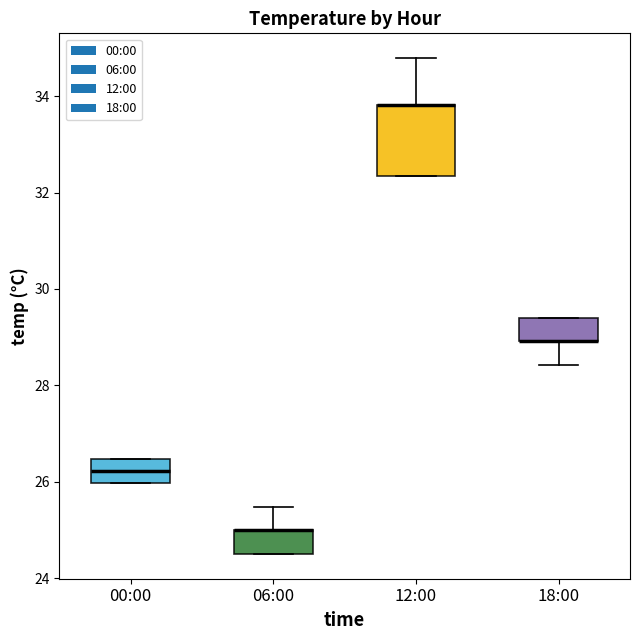

Reading left to right, transcribe this box plot: for each box, give where its median line is, the range the box spans, and where its two whiskers end, as read against the y-axis. The values are not printed on the chart, so give them approximately, as read against the axis.

00:00: median 26.2, box 26.0 to 26.4, whiskers 26.0 to 26.4
06:00: median 25.0 (drawn on the box's upper edge), box 24.6 to 25.0, whiskers 24.6 to 25.4
12:00: median 33.8 (drawn on the box's upper edge), box 32.4 to 33.8, whiskers 32.4 to 34.8
18:00: median 29.0 (drawn on the box's lower edge), box 29.0 to 29.4, whiskers 28.4 to 29.4